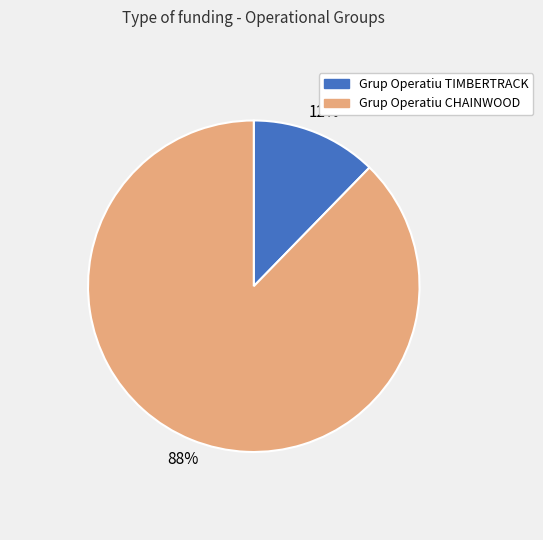

The Grup Operatiu TIMBERTRACK slice represents 23% of the pie. True or false?

False